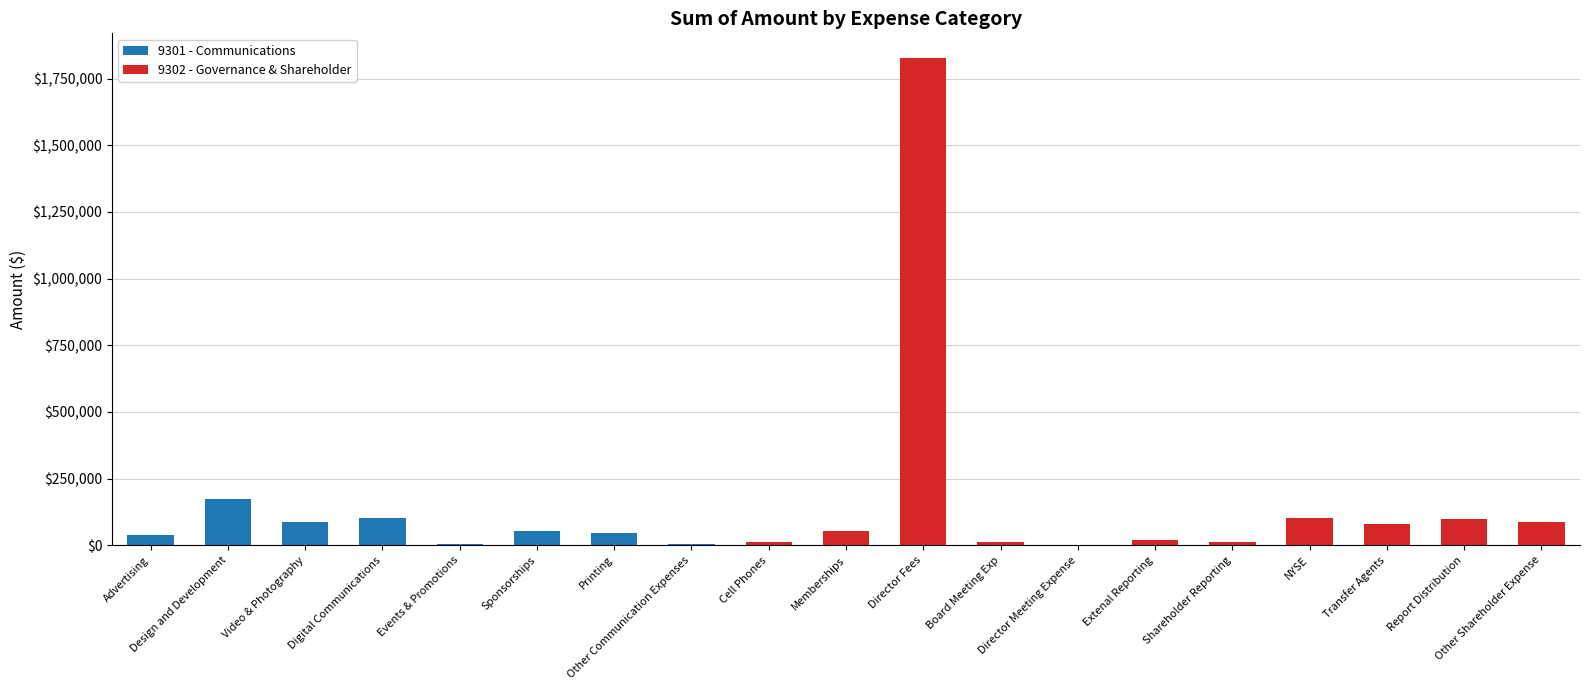

What is the highest value of the 9301 - Communications series?

174546.9